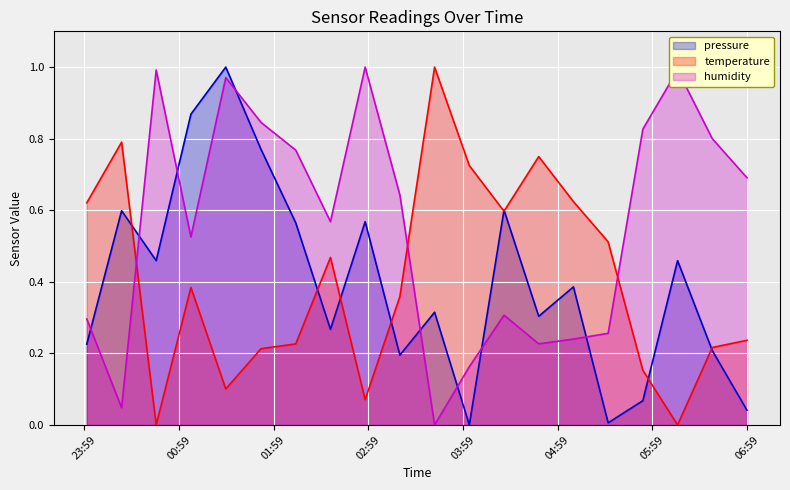

True or false: temperature and pressure cross at least once.

True